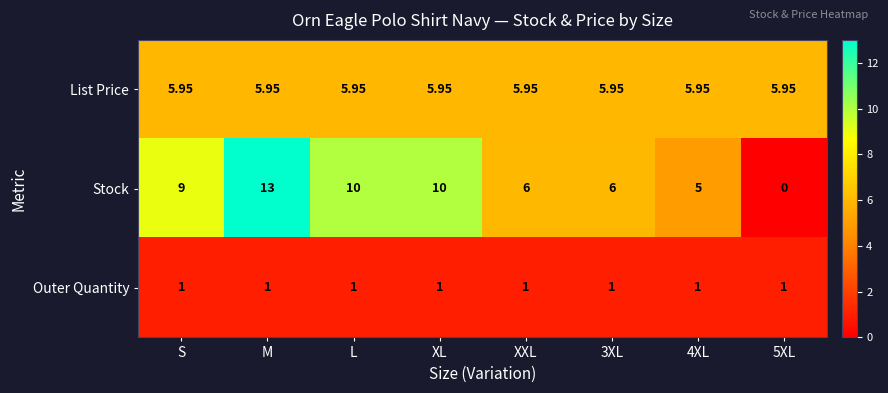

Which series changed the most between M and 3XL?

Stock